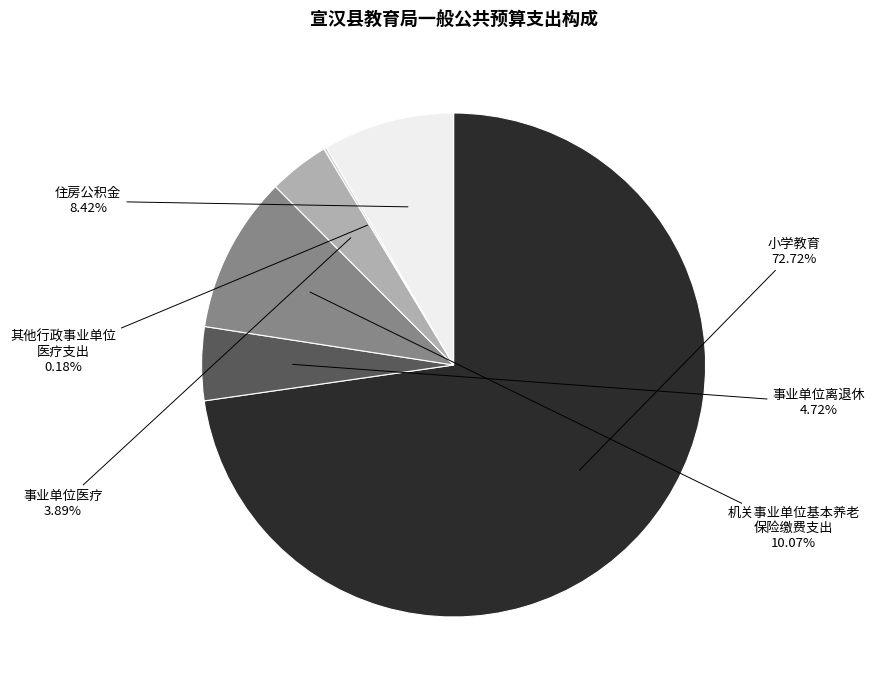

Is there a majority slice in this chart?

Yes